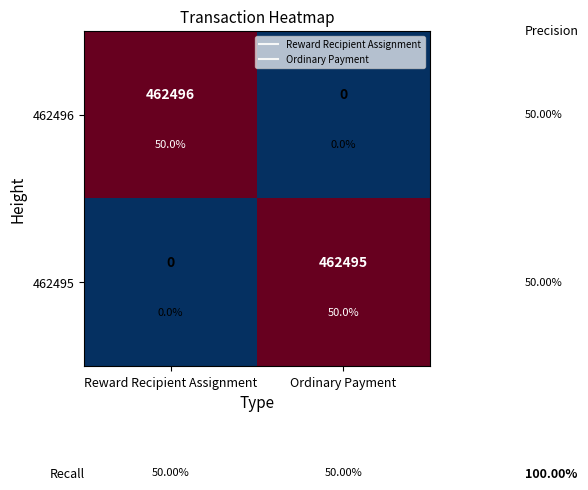

List the labels in order of 462495 value, smallest first.

Reward Recipient Assignment, Ordinary Payment